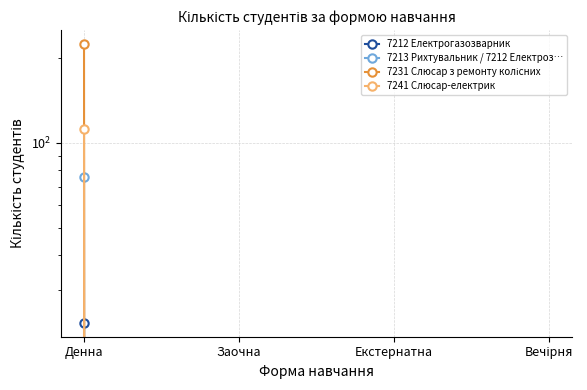

What are all the series names shown in the legend?

7212 Електрогазозварник, 7213 Рихтувальник / 7212 Електроз…, 7231 Слюсар з ремонту колісних, 7241 Слюсар-електрик